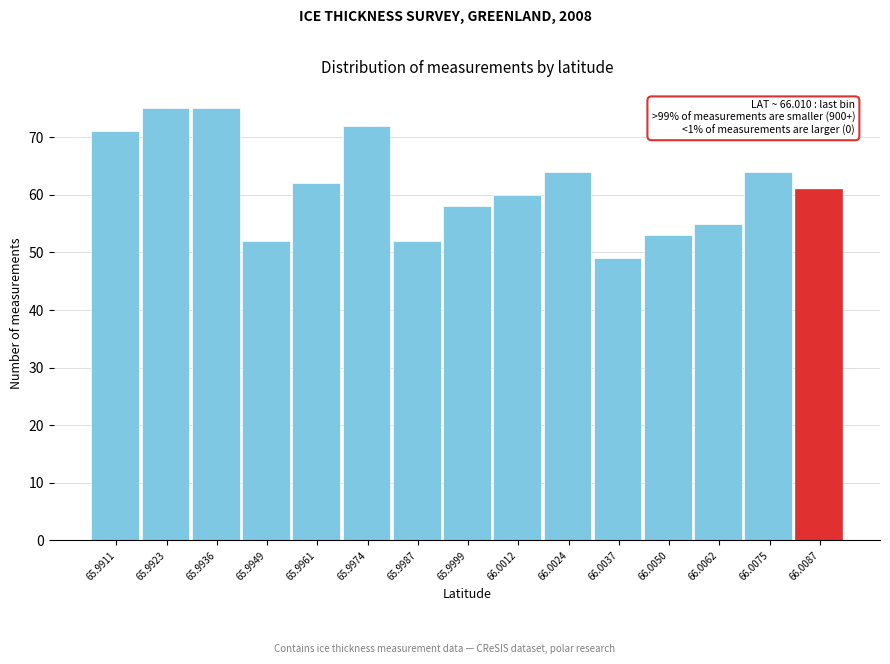

Reading right to left, extract all data points from this chart.

61	64	55	53	49	64	60	58	52	72	62	52	75	75	71